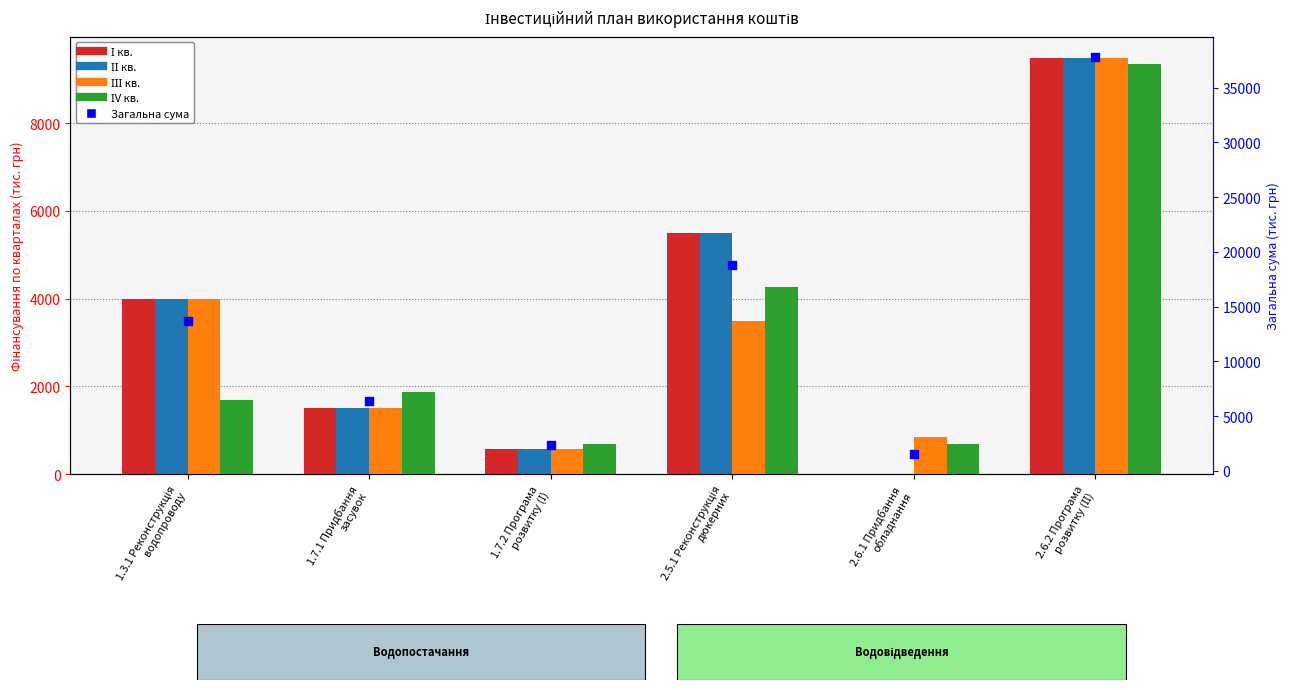

Which series contains the lowest Y value?

І кв.